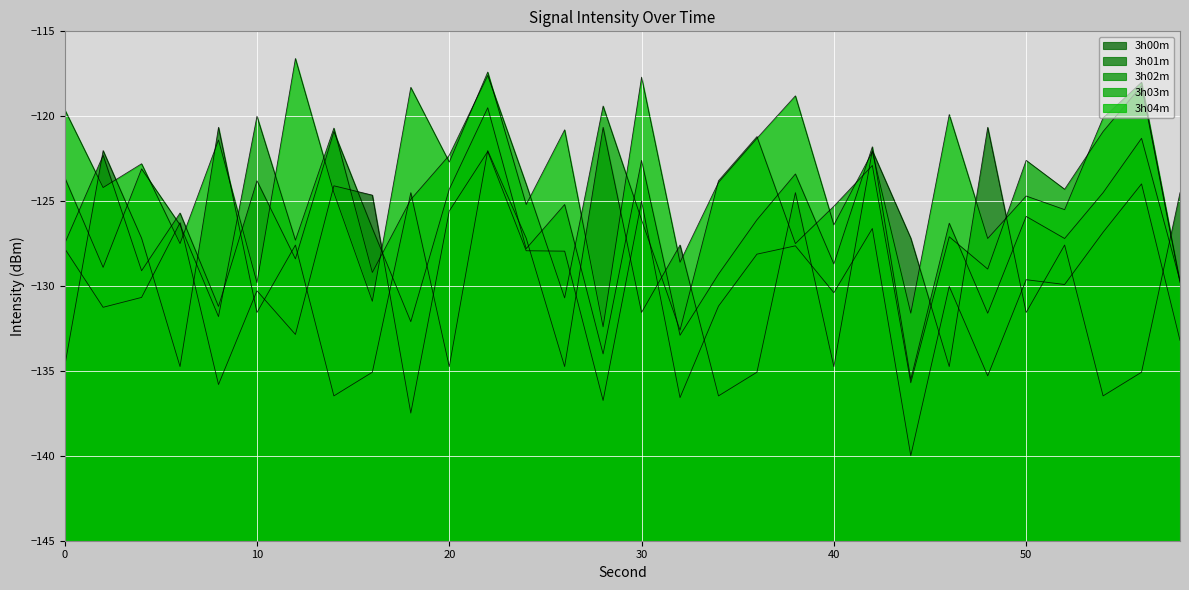

In 3h04m, how many points are higher than both neighbors (excluding endpoints)?

12